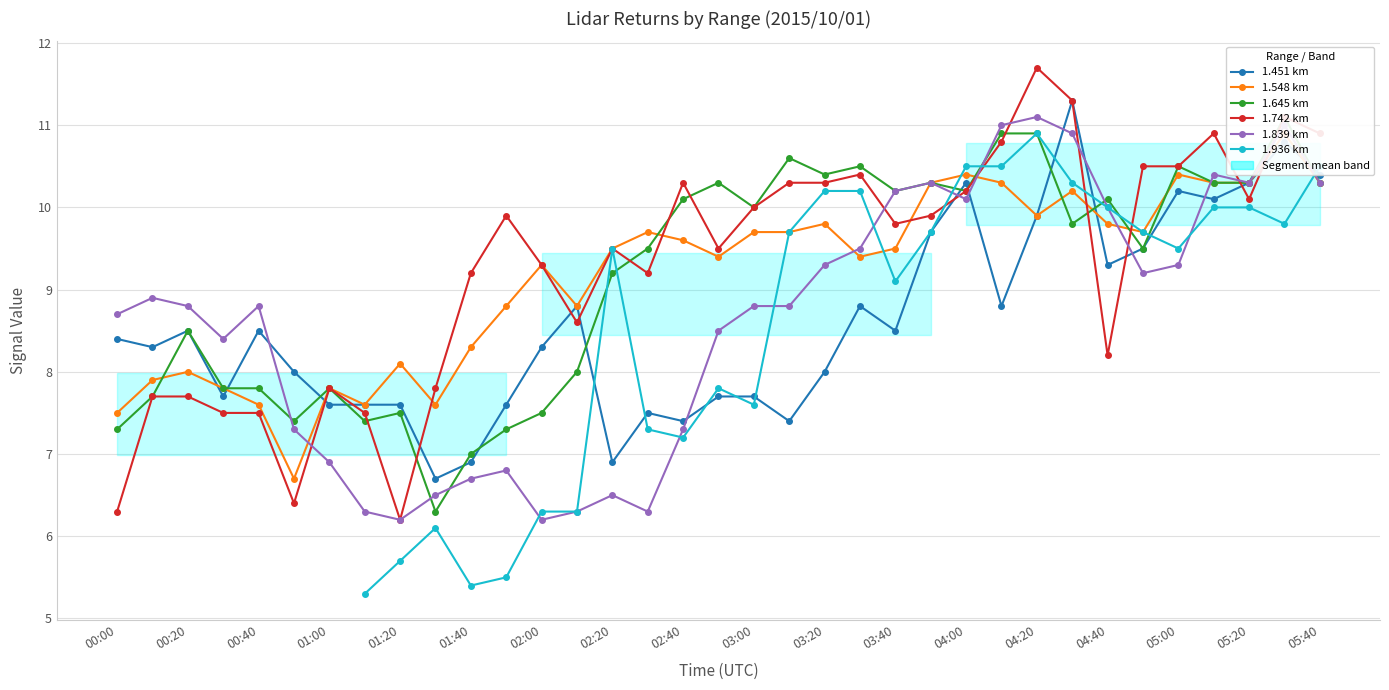

What is the smallest value displayed?

5.3